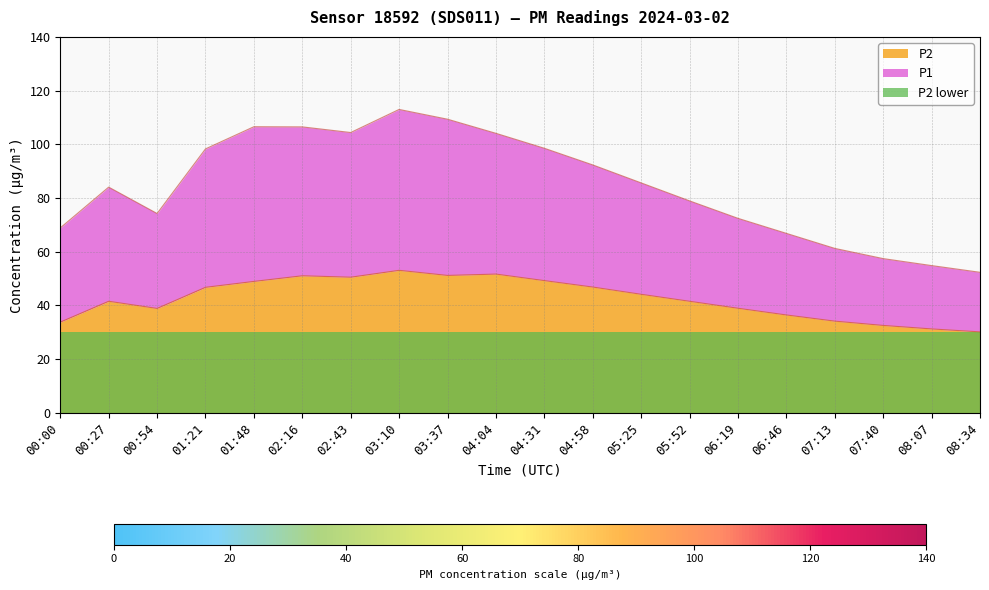

True or false: P2 and P1 intersect in this chart.

False